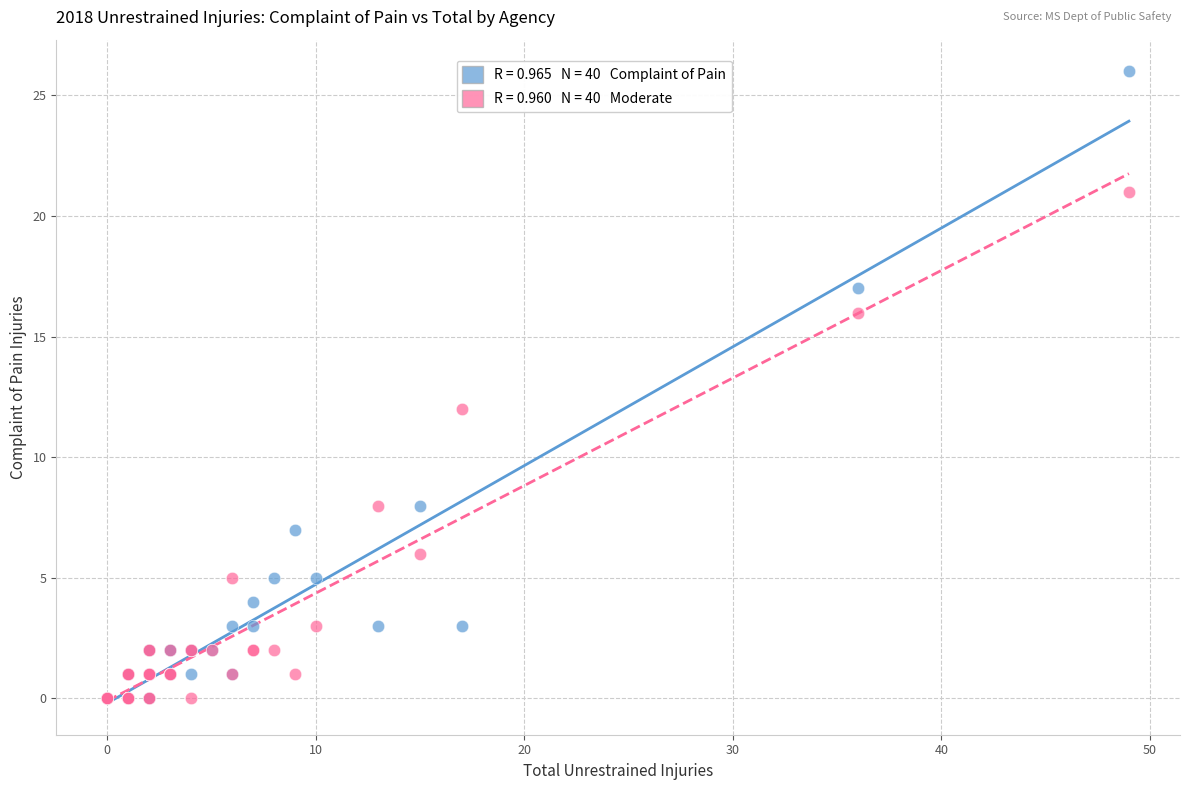

Across all series, what Y value is closest to 13?

12